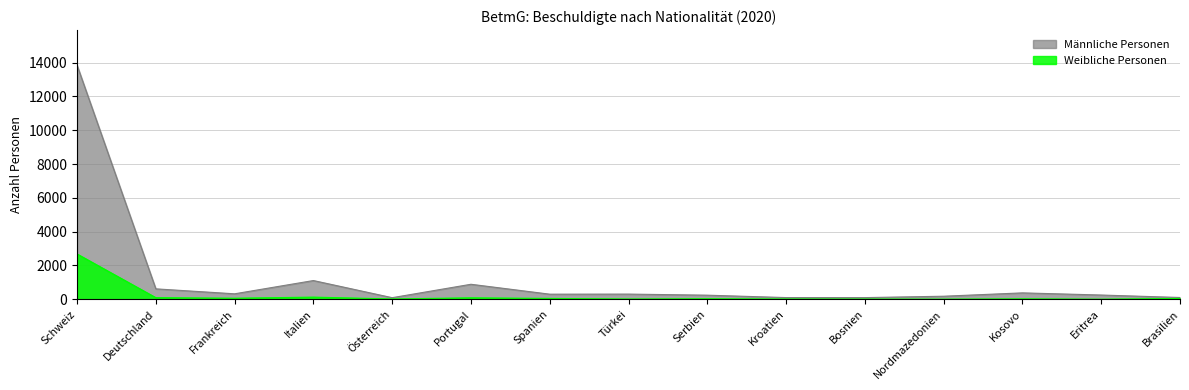

Count the number of categories in the chart.

15